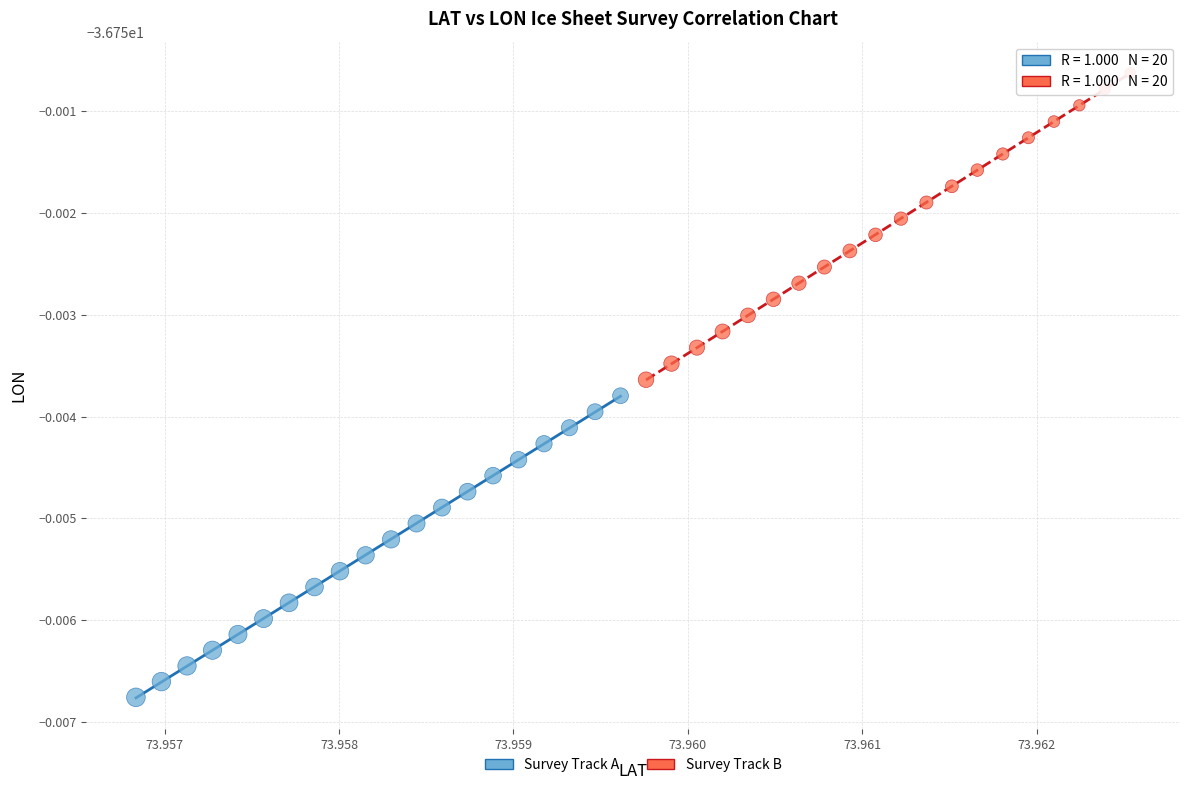

Which series reaches the maximum Y coordinate?

Survey Track B